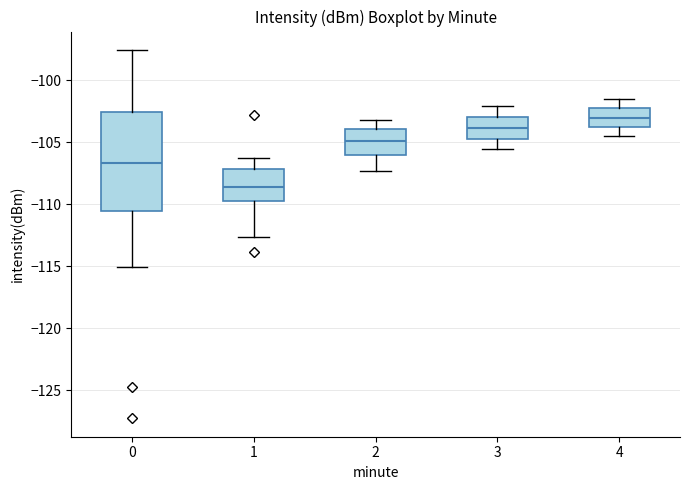

Which box has the lowest median line?

1